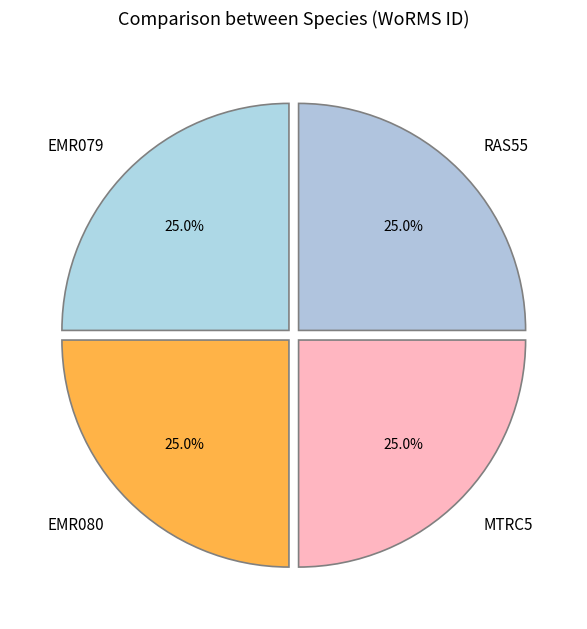

Is there any slice that represents more than half of the pie?

No